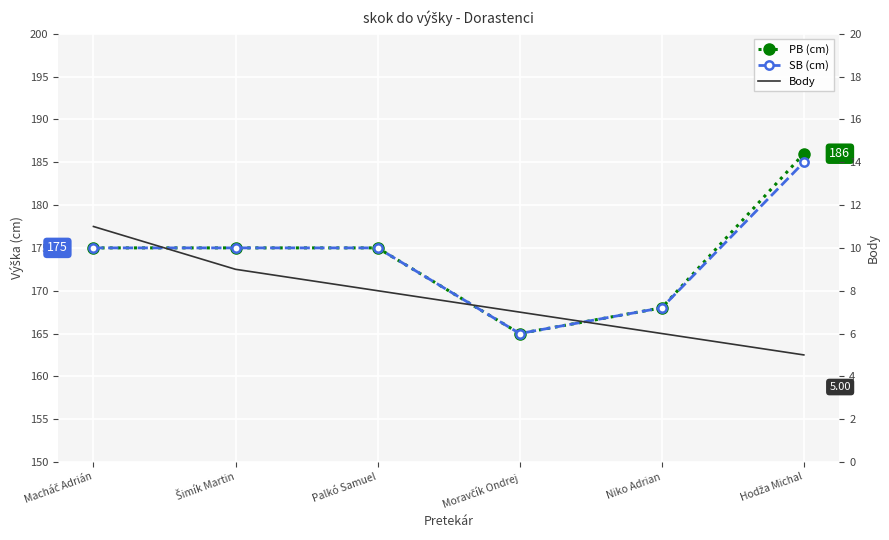

The Body series shows 9 at Šimík Martin. True or false?

True